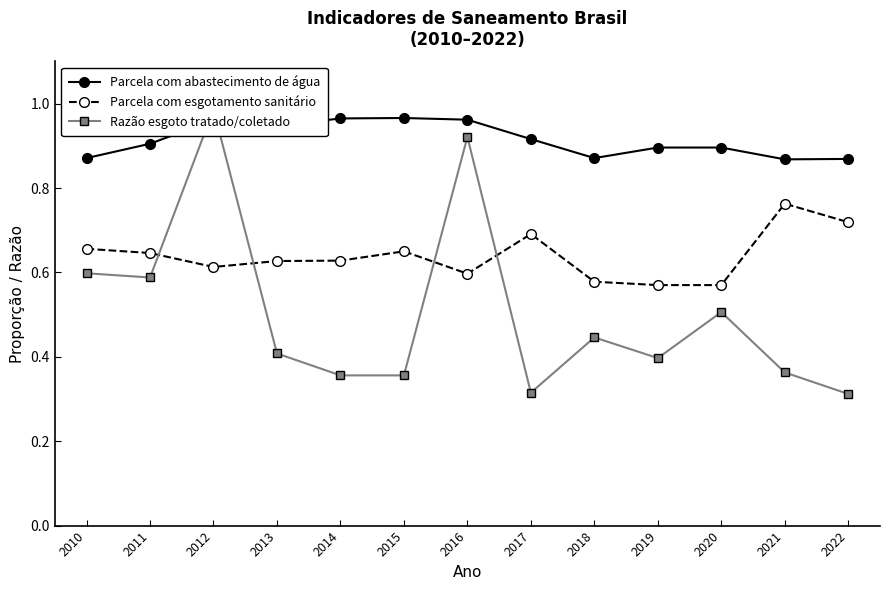

Reading left to right, extract all data points from this chart.

Parcela com abastecimento de água: 0.9	0.9	1.0	0.9	1.0	1.0	1.0	0.9	0.9	0.9	0.9	0.9	0.9
Parcela com esgotamento sanitário: 0.7	0.6	0.6	0.6	0.6	0.7	0.6	0.7	0.6	0.6	0.6	0.8	0.7
Razão esgoto tratado/coletado: 0.6	0.6	1.0	0.4	0.4	0.4	0.9	0.3	0.4	0.4	0.5	0.4	0.3